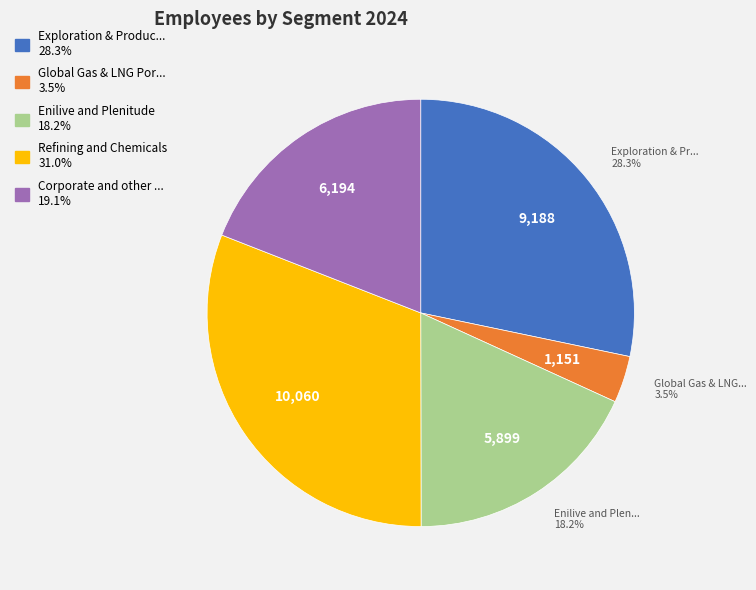

Is there a majority slice in this chart?

No